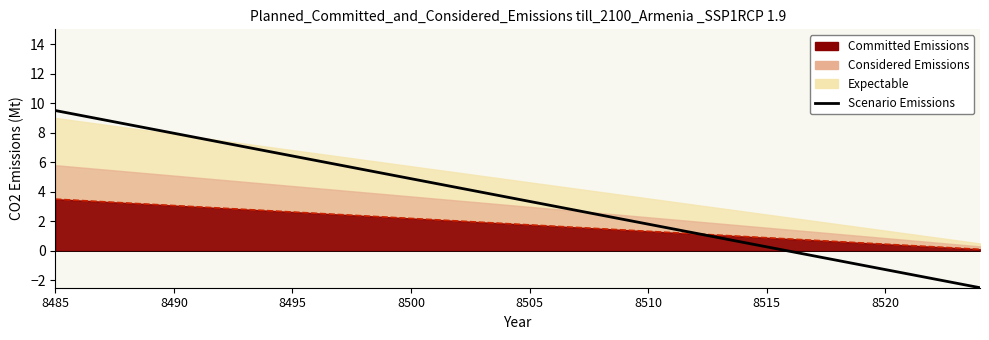

How many values exceed 3?

22